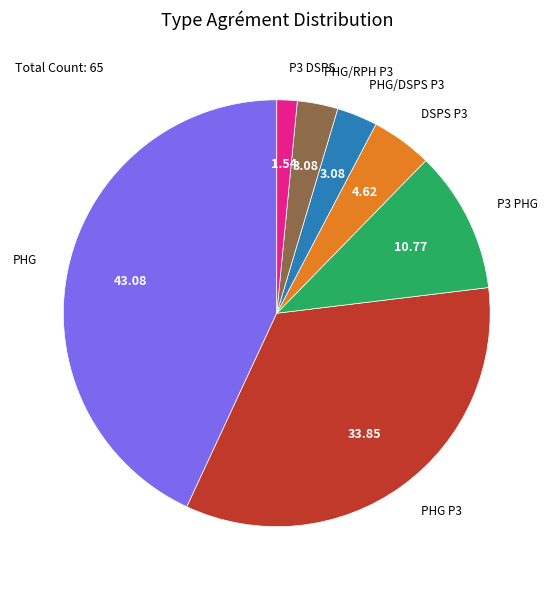

Is it true that PHG/RPH P3 is 12% of the pie?

False